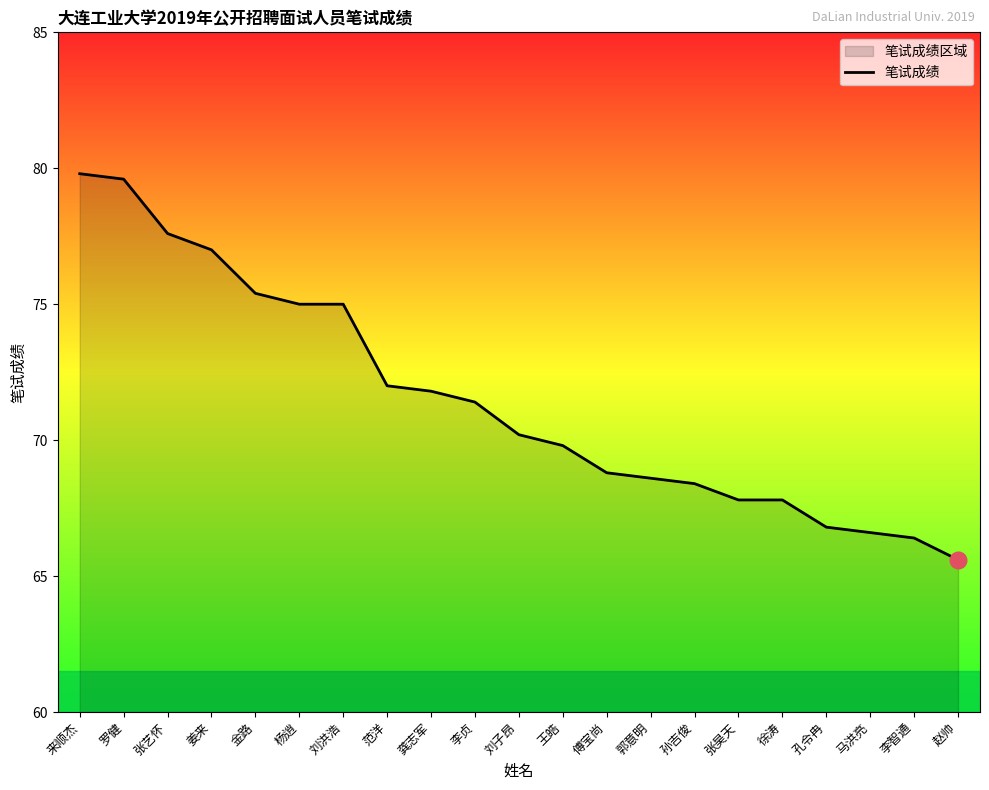

Does the chart display data point markers on the line(s)?

No